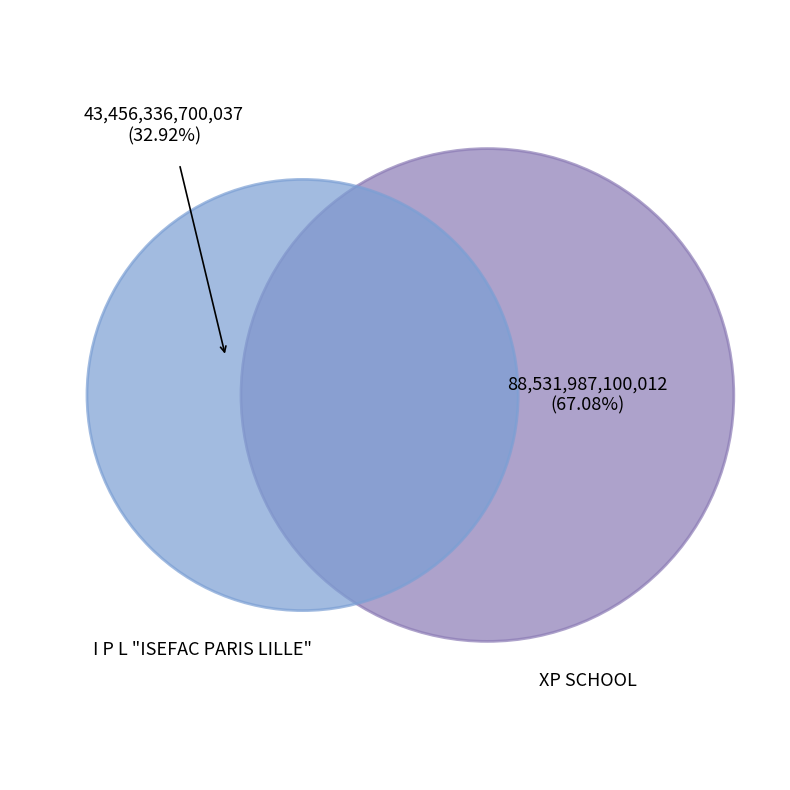

Which slice represents more than half of the pie?

XP SCHOOL